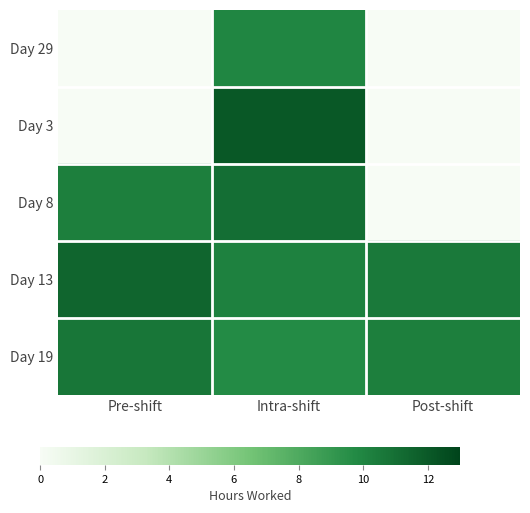

At how many categories does at least one series exceed 2?

3